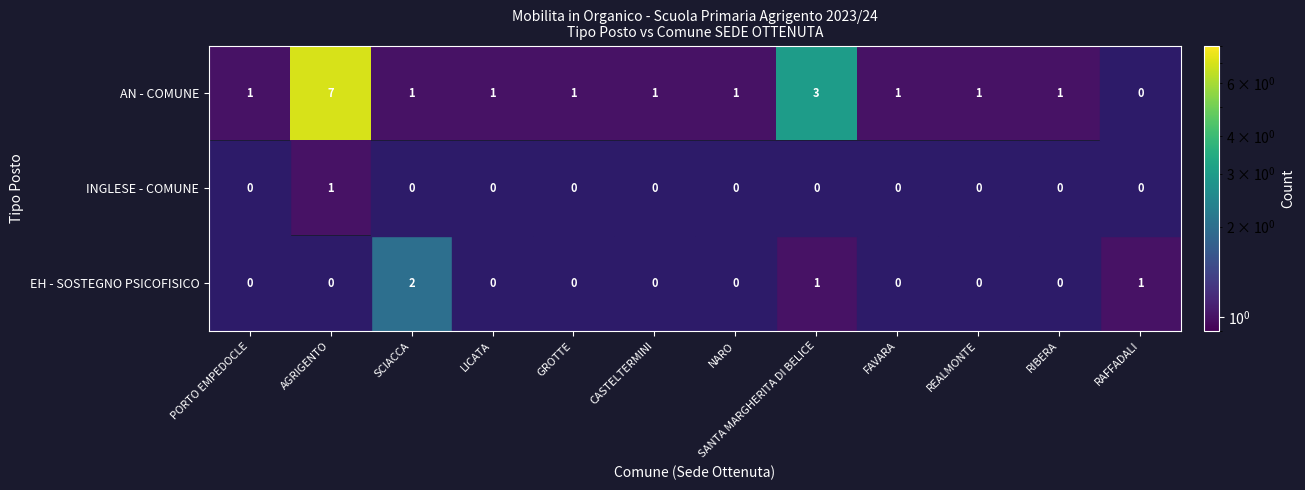

Between RIBERA and AGRIGENTO, which is larger?

AGRIGENTO